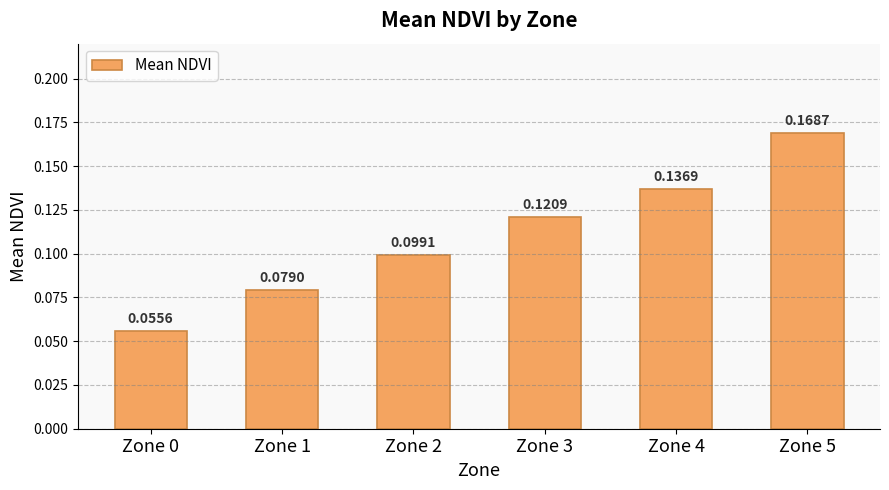

Which has a higher value, Zone 0 or Zone 3?

Zone 3